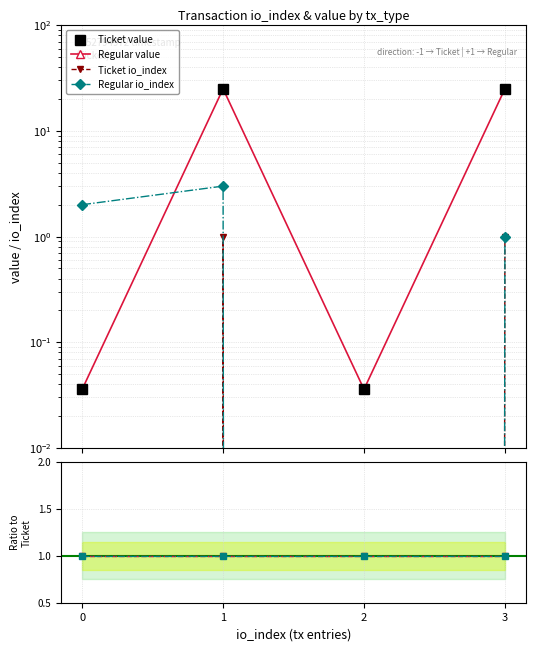

Which series has the largest total across all categories?

Ticket value